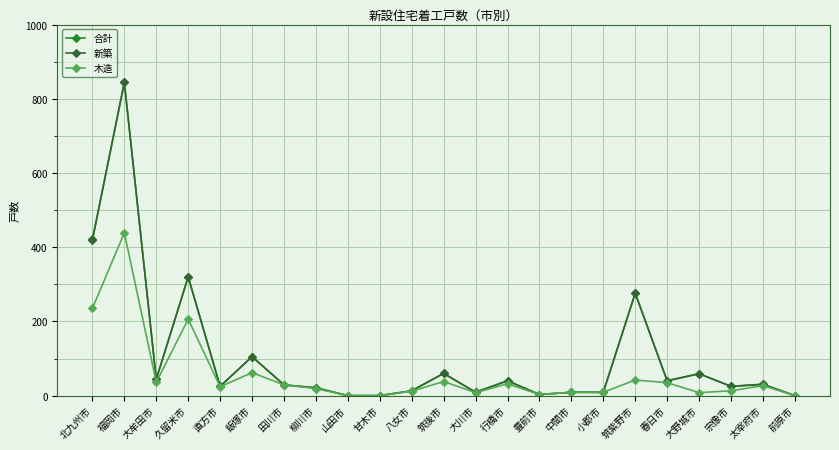

How many values in the 木造 series are below 24?

11